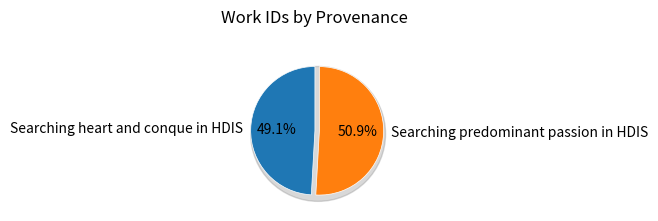

Which has a higher value, Searching predominant passion in HDIS or Searching heart and conque in HDIS?

Searching predominant passion in HDIS